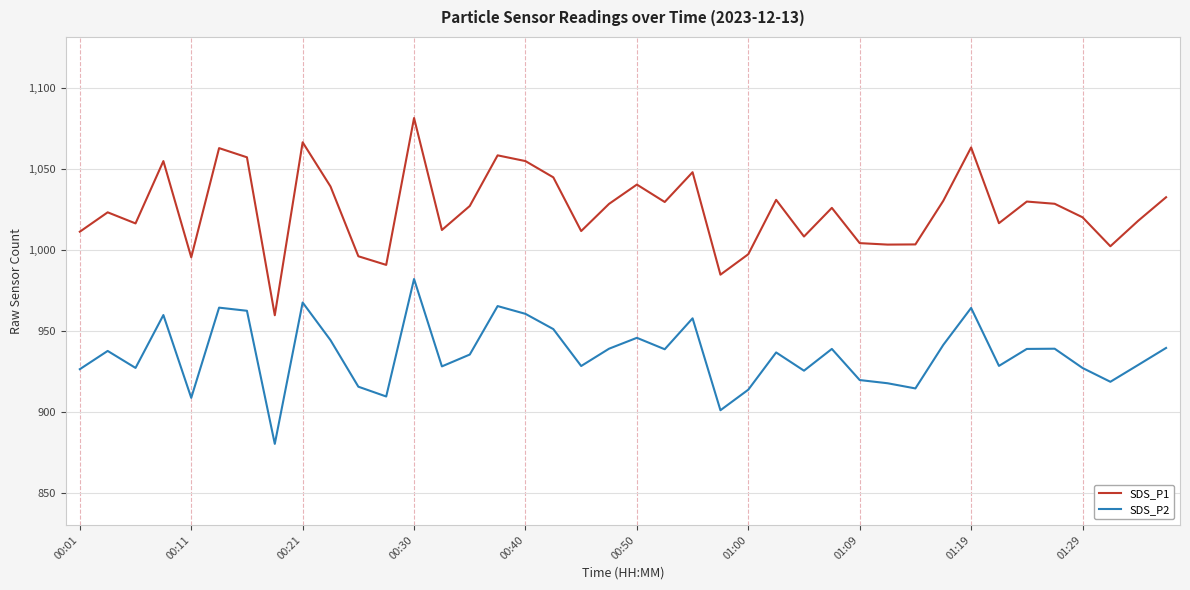

Which series has the largest total across all categories?

SDS_P1